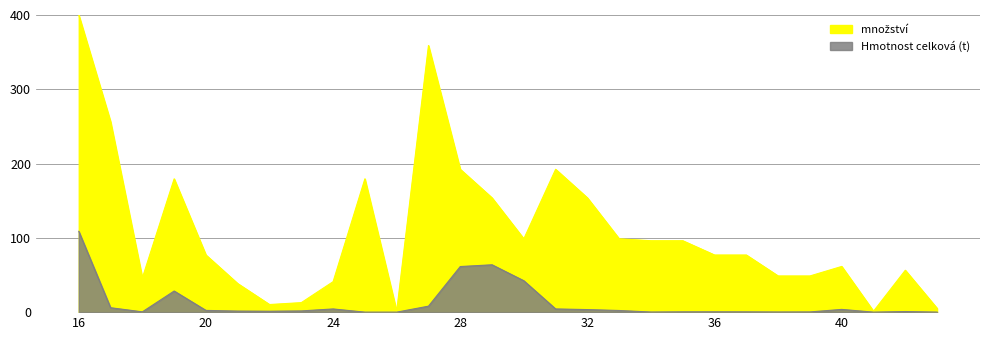

Which category has the lowest value in the množství series?

26